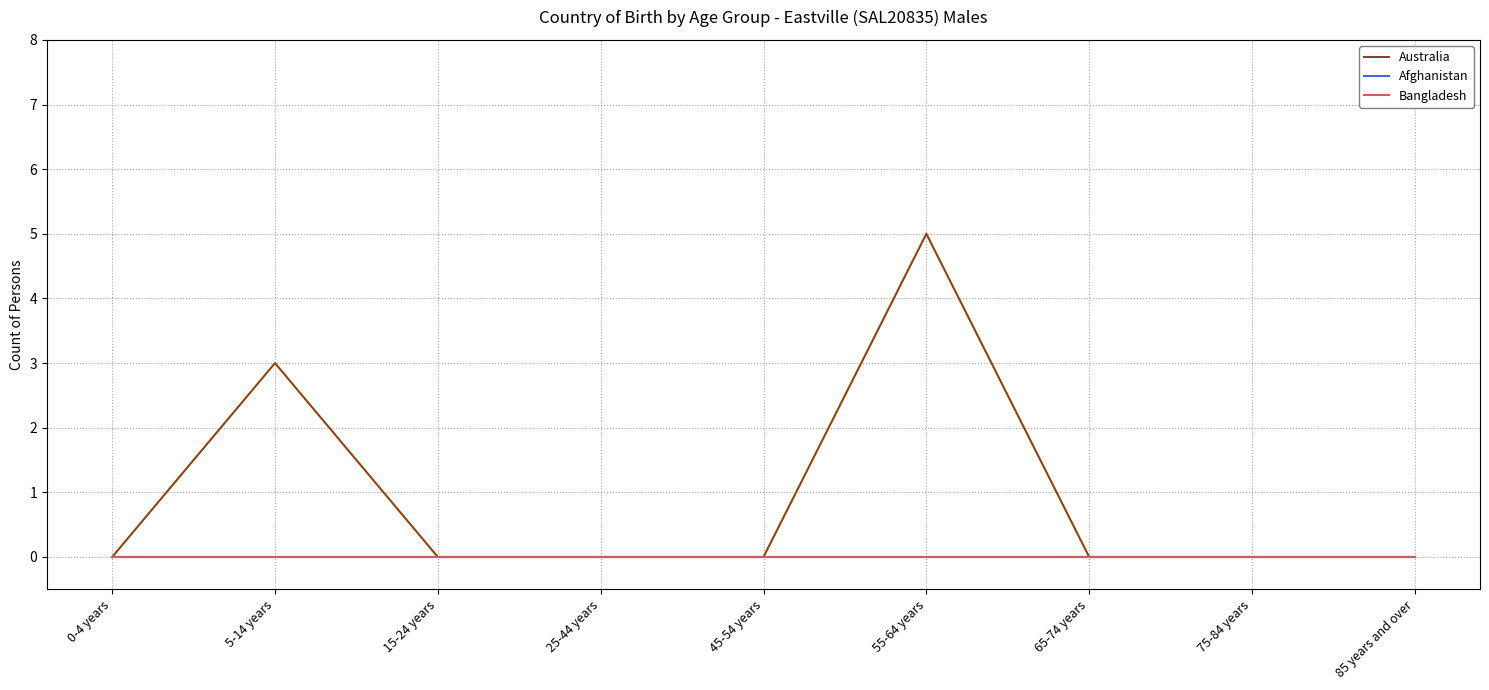

Reading left to right, transcribe all the data shown in this chart.

Australia: 0-4 years=0	5-14 years=3	15-24 years=0	25-44 years=0	45-54 years=0	55-64 years=5	65-74 years=0	75-84 years=0	85 years and over=0
Afghanistan: 0-4 years=0	5-14 years=0	15-24 years=0	25-44 years=0	45-54 years=0	55-64 years=0	65-74 years=0	75-84 years=0	85 years and over=0
Bangladesh: 0-4 years=0	5-14 years=0	15-24 years=0	25-44 years=0	45-54 years=0	55-64 years=0	65-74 years=0	75-84 years=0	85 years and over=0